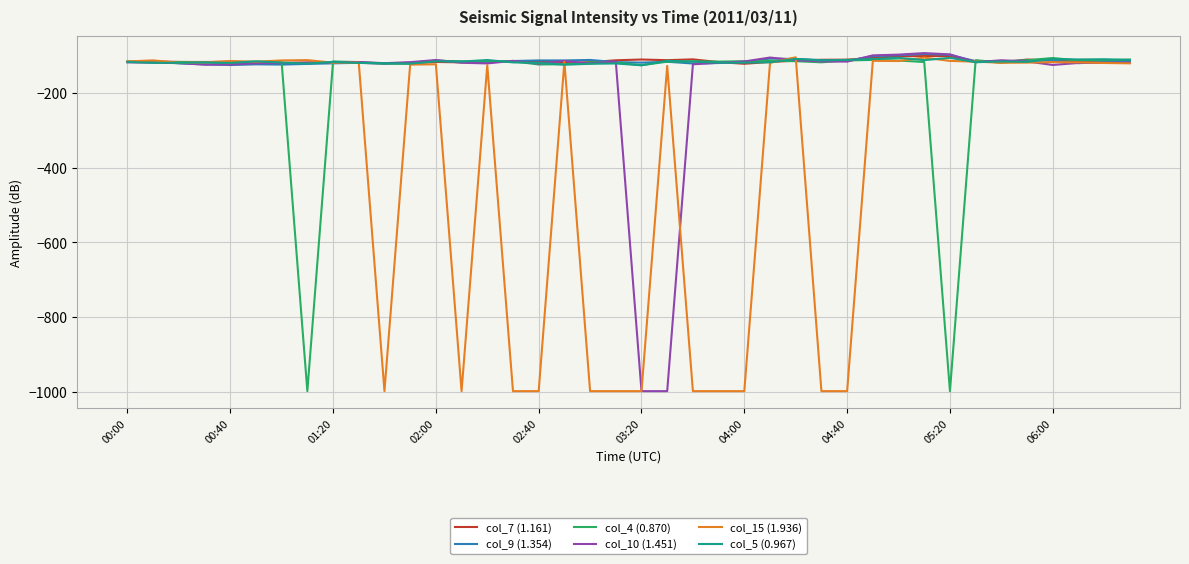

What is the minimum value shown in the chart?

-999.0